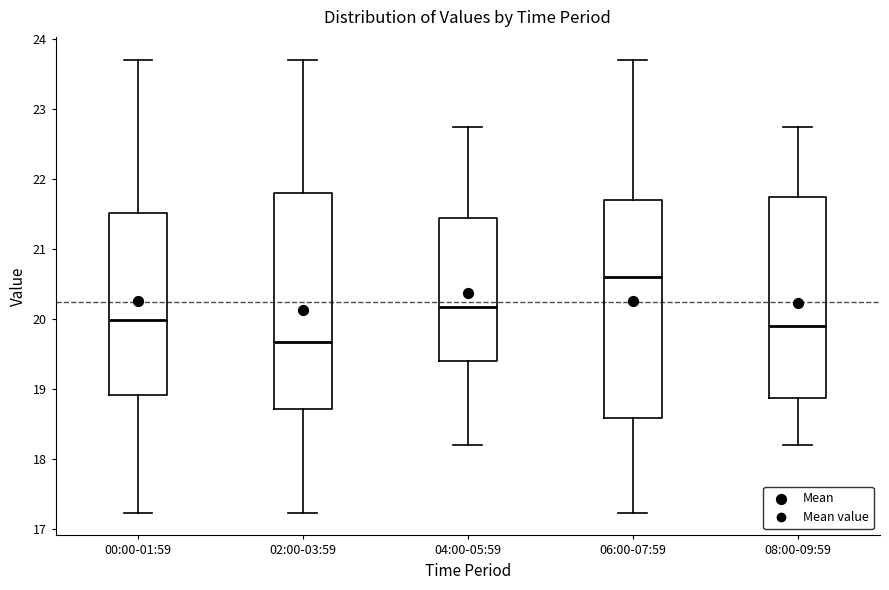

Reading left to right, transcribe this box plot: for each box, give where its median line is, the range the box spans, and where its two whiskers end, as read against the y-axis. The values are not printed on the chart, so give them approximately, as read against the axis.

00:00-01:59: median 20.0, box 18.9 to 21.5, whiskers 17.2 to 23.7
02:00-03:59: median 19.7, box 18.7 to 21.8, whiskers 17.2 to 23.7
04:00-05:59: median 20.2, box 19.4 to 21.4, whiskers 18.2 to 22.7
06:00-07:59: median 20.6, box 18.6 to 21.7, whiskers 17.2 to 23.7
08:00-09:59: median 19.9, box 18.9 to 21.7, whiskers 18.2 to 22.7